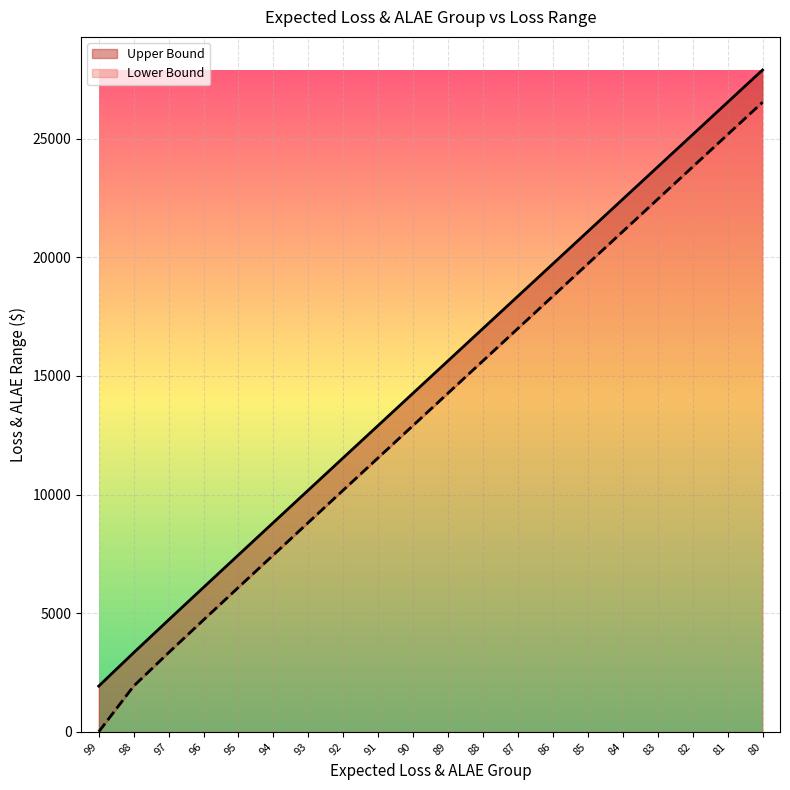

Between 96 and 92, which series saw the biggest shift?

Lower Bound